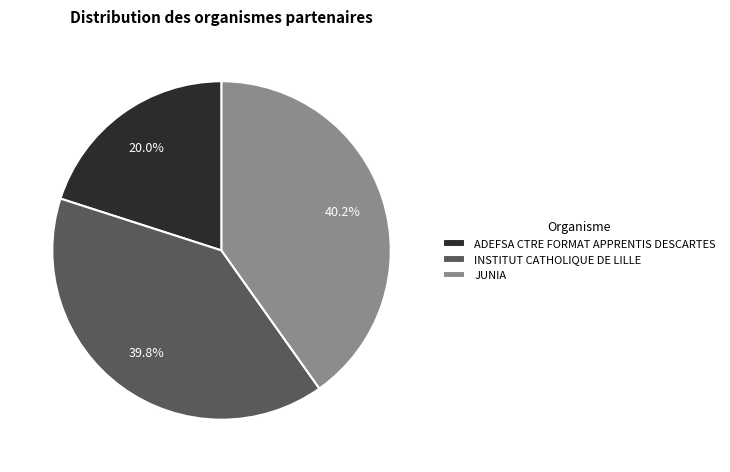

Is it true that ADEFSA CTRE FORMAT APPRENTIS DESCARTES is 20% of the pie?

True